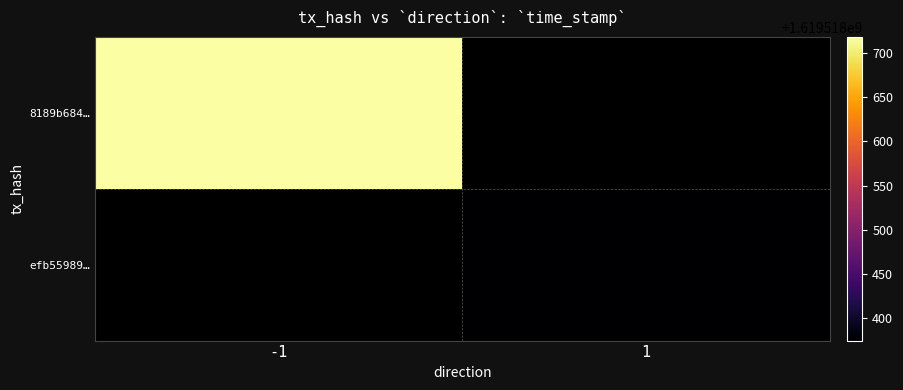

Is the value of 8189b684f09e4dda14e1176142469d91e3d57c2 at 1 greater than the value of efb55989e3ab39e0a88365a3fc139d8aba0c779 at 0?

Yes